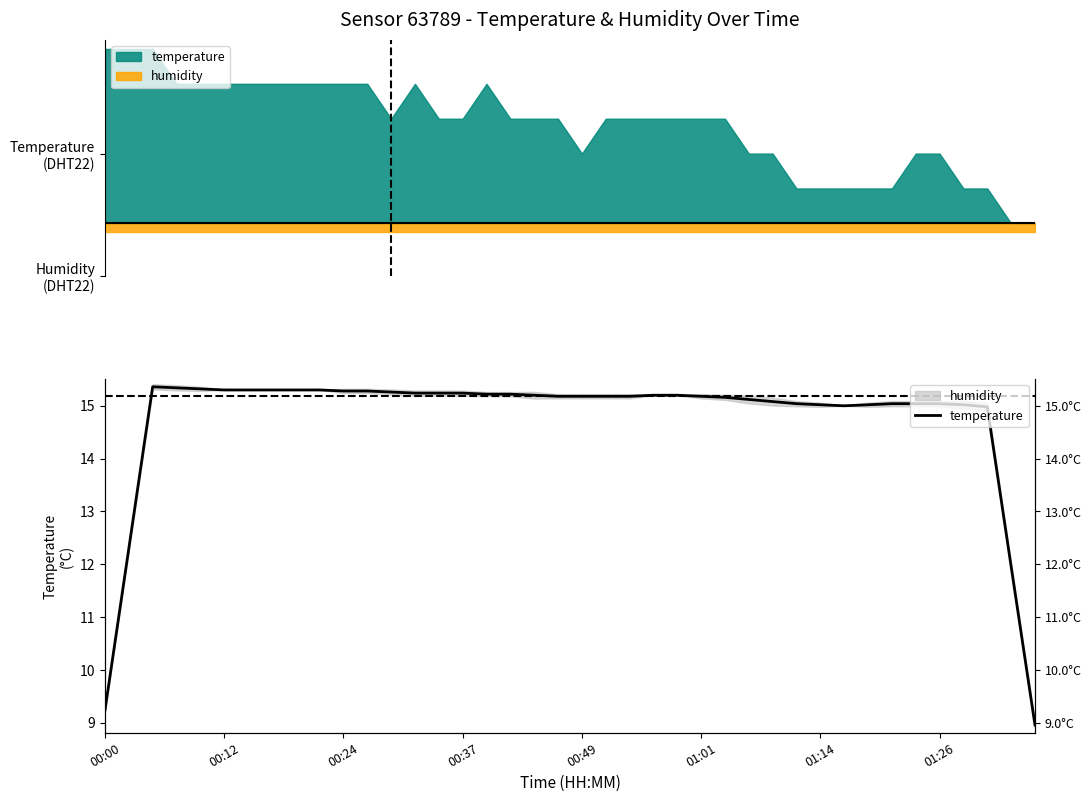

How many data points does each series have?

40